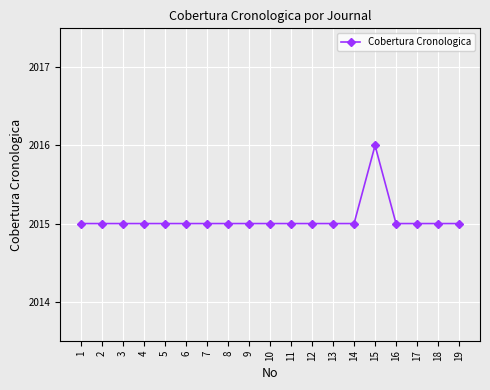

What is the difference between the maximum and minimum values?

1